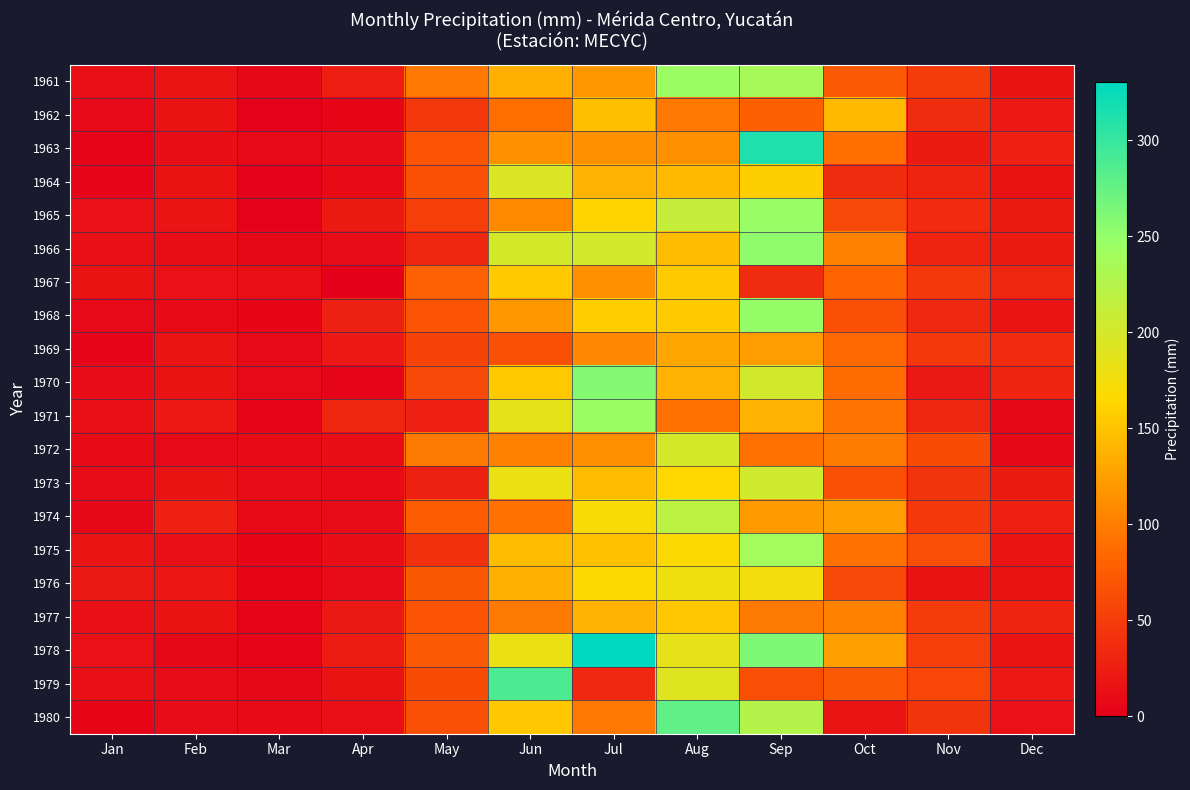

What is the spread (max minus min) of values at Oct?

125.7